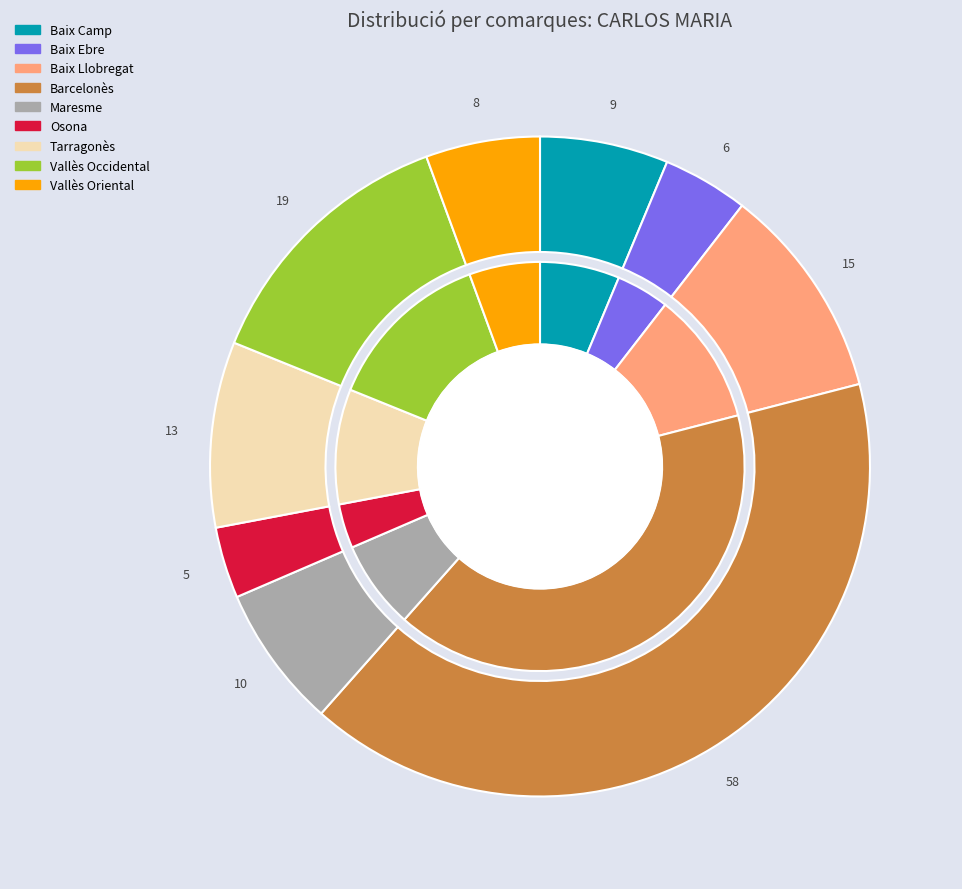

Rank the categories by value from highest to lowest.

Barcelonès, Vallès Occidental, Baix Llobregat, Tarragonès, Maresme, Baix Camp, Vallès Oriental, Baix Ebre, Osona